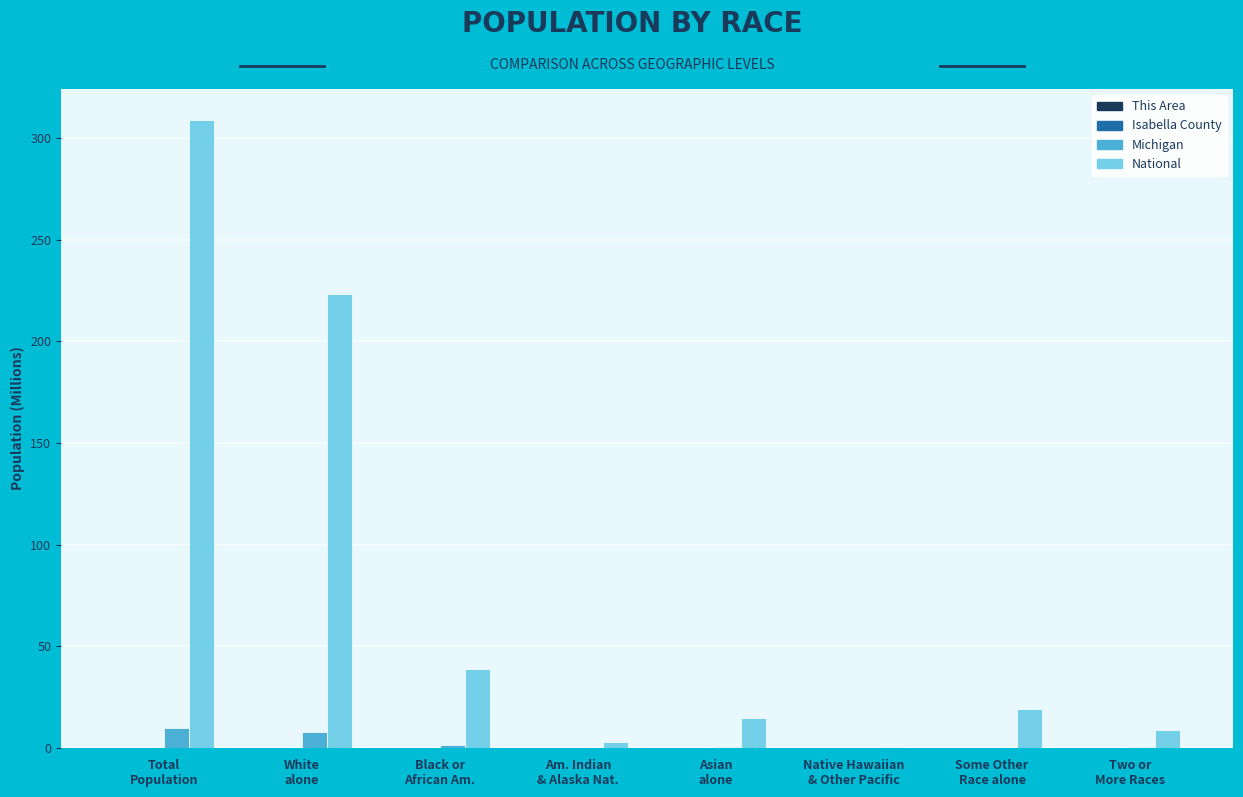

What is the greatest value displayed?

308.7